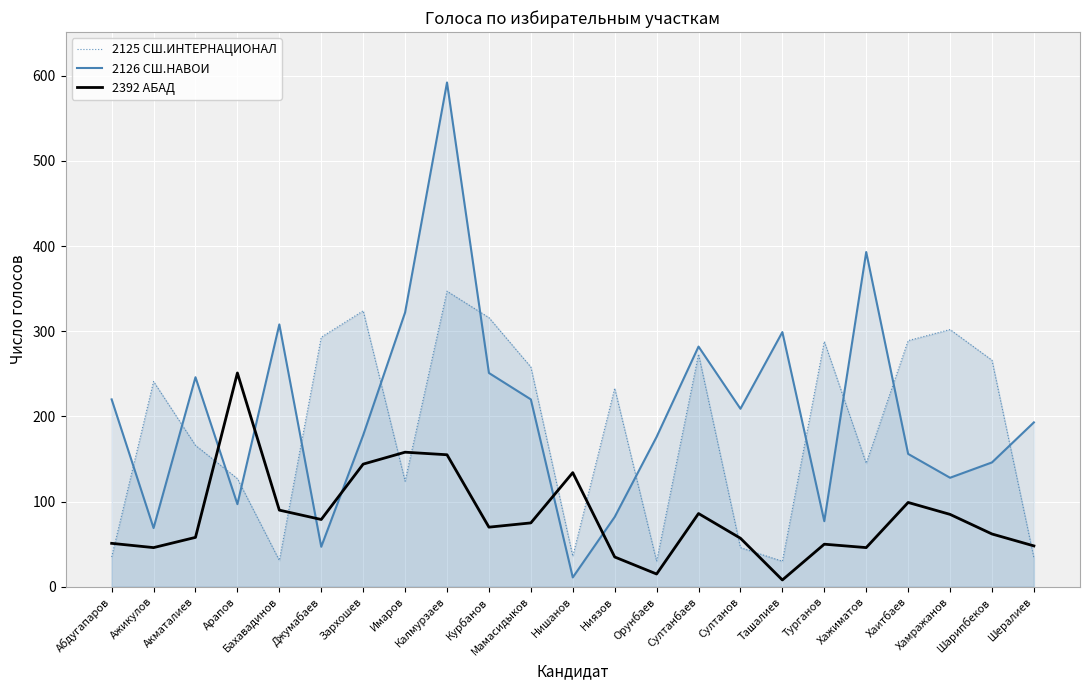

At which label does 2126 СШ.НАВОИ reach its minimum?

Нишанов